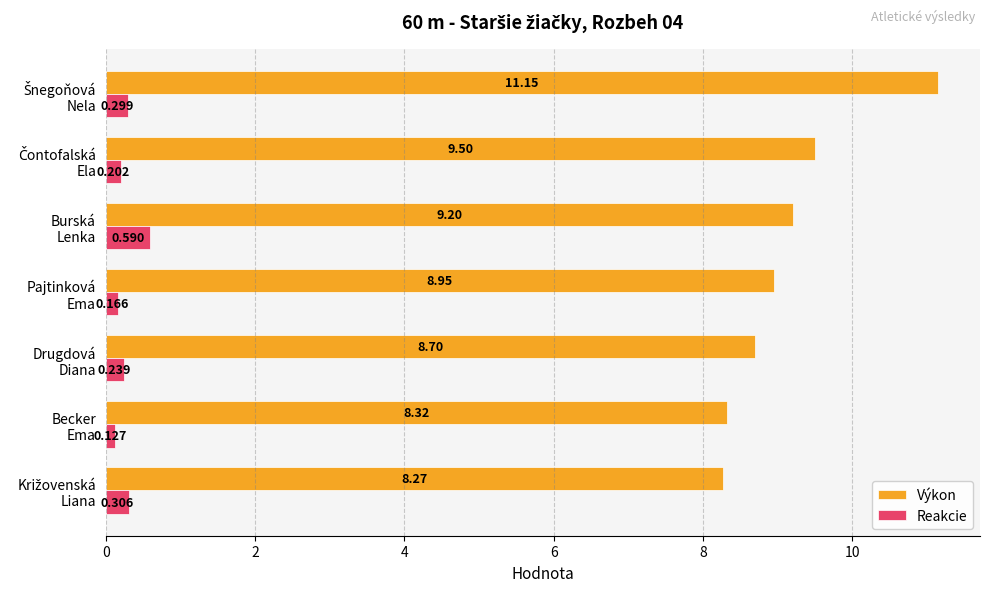

Rank the series by their maximum value, from lowest to highest.

Reakcie, Výkon